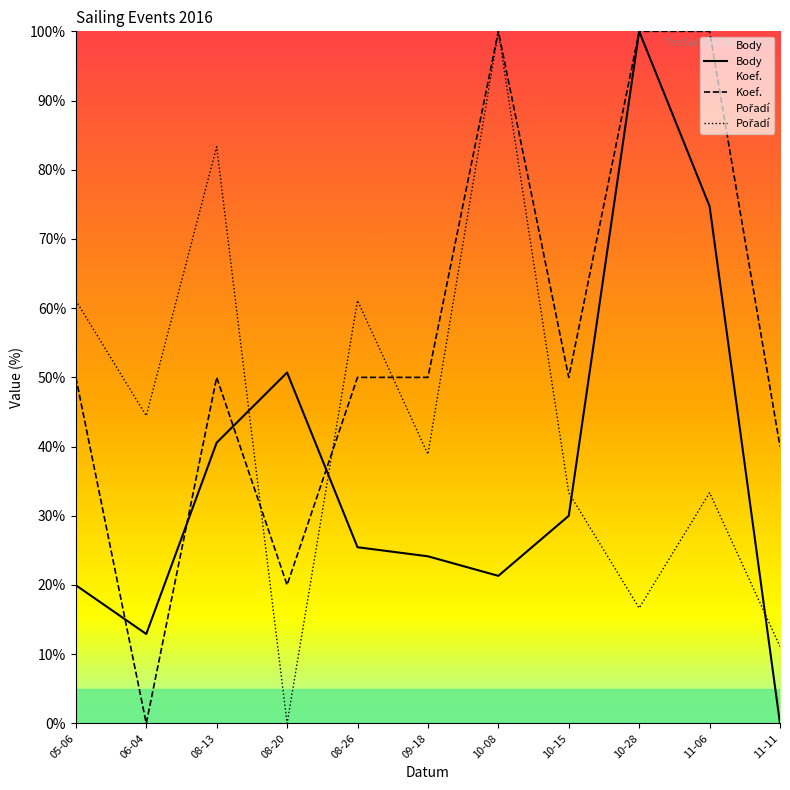

How many interior local valleys does the Body series have?

2